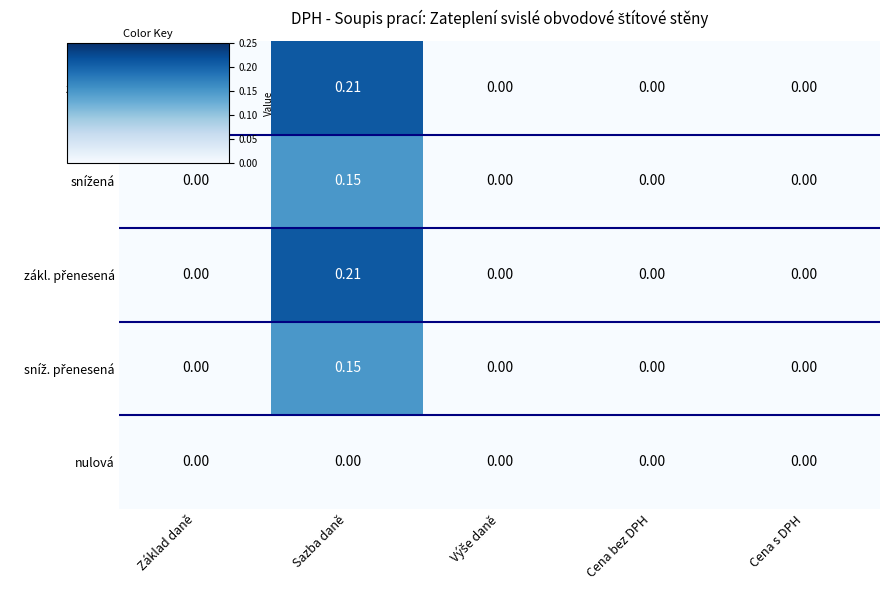

Between Cena s DPH and Základ daně, which is larger?

Cena s DPH